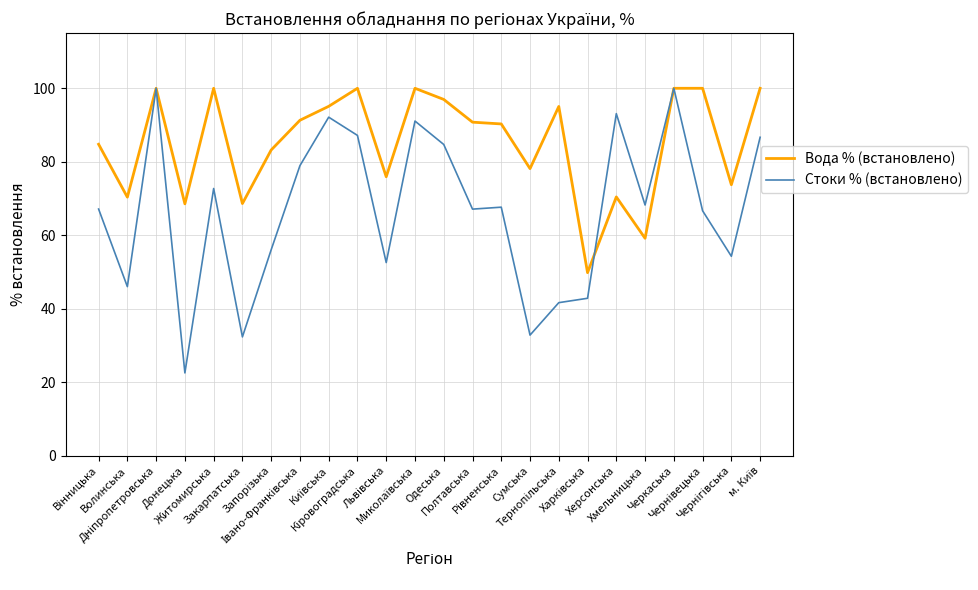

How many lines are shown in the chart?

2